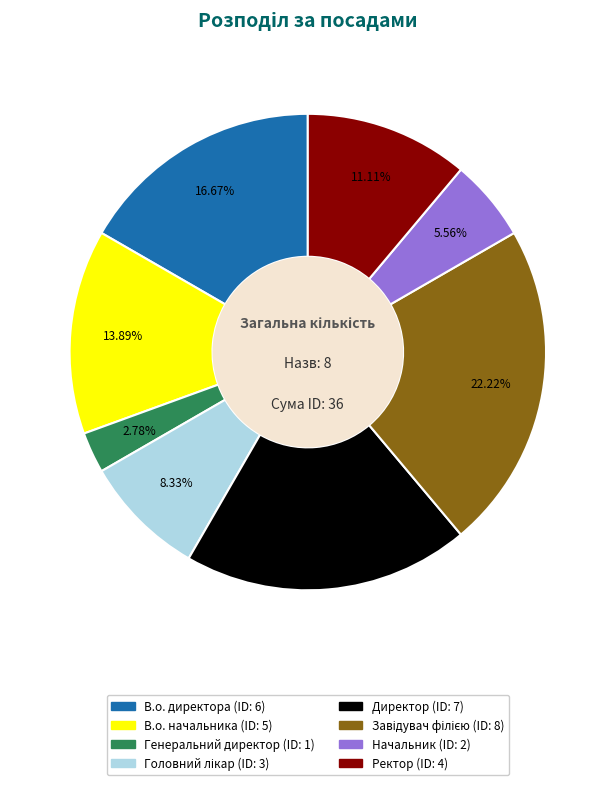

Which has a higher value, В.о. директора or Генеральний директор?

В.о. директора